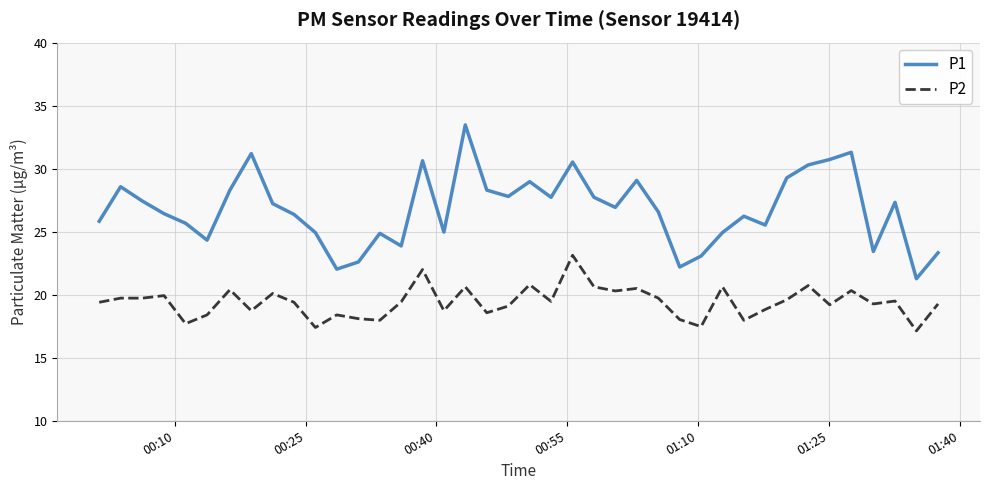

What is the difference between the maximum and minimum values in the P2 series?

6.0